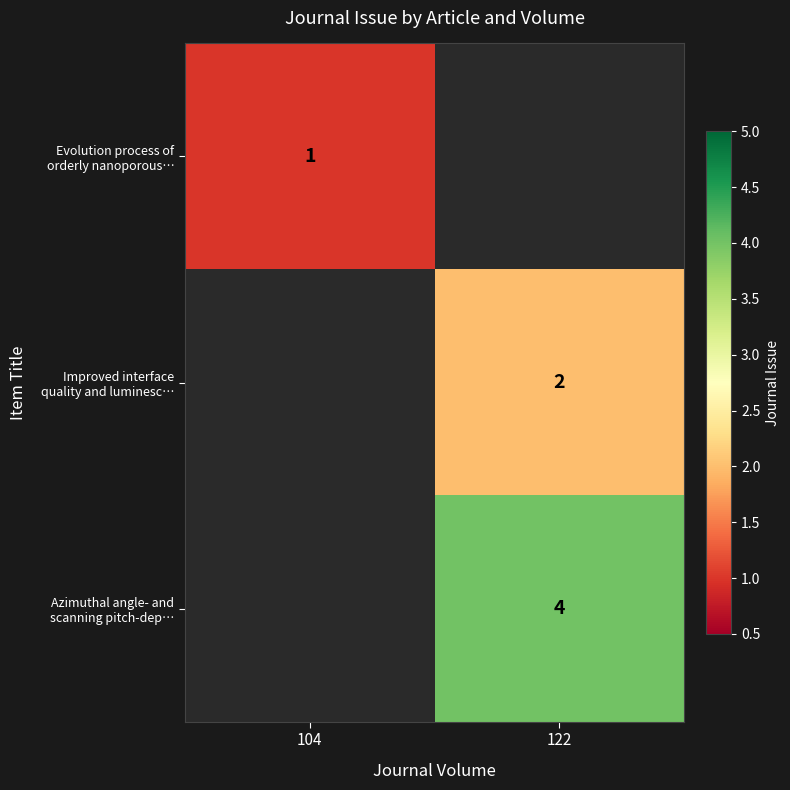

What is the total value across all series at 104?

1